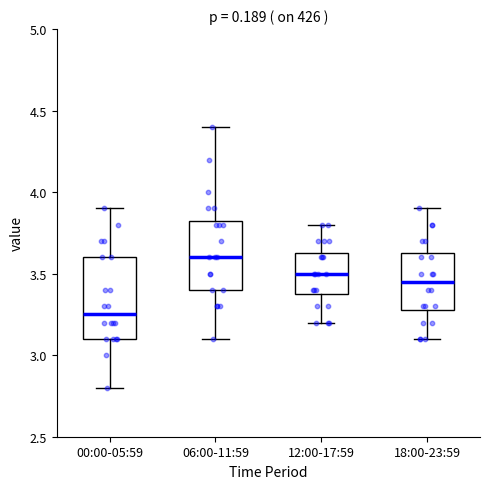

Reading left to right, read every box against the y-axis: the position of its median line, the range the box covers, and the ends of its whiskers. The values are not printed on the chart, so give them approximately, as read against the axis.

00:00-05:59: median 3.25, box 3.10 to 3.60, whiskers 2.80 to 3.90
06:00-11:59: median 3.60, box 3.40 to 3.85, whiskers 3.10 to 4.40
12:00-17:59: median 3.50, box 3.40 to 3.65, whiskers 3.20 to 3.80
18:00-23:59: median 3.45, box 3.30 to 3.65, whiskers 3.10 to 3.90